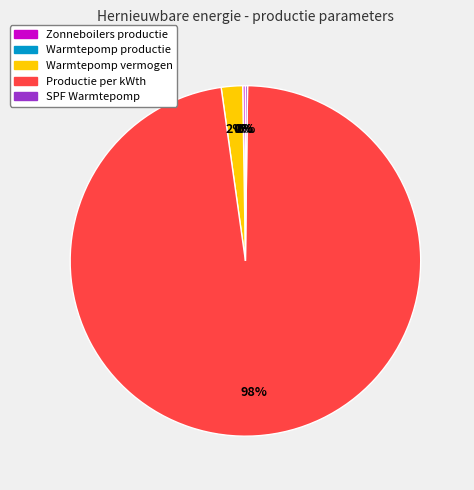

Is there any slice that represents more than half of the pie?

Yes